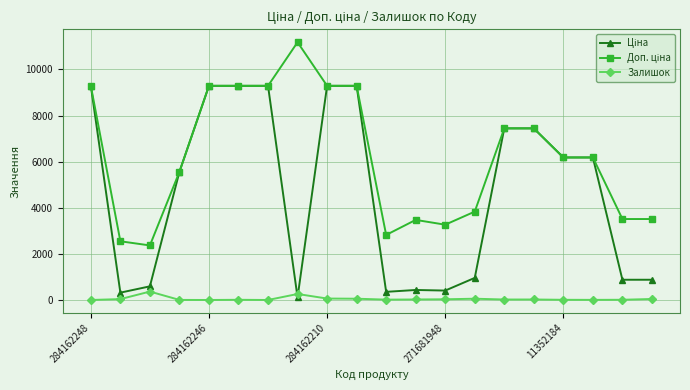

What is the maximum value shown in the chart?

11182.0